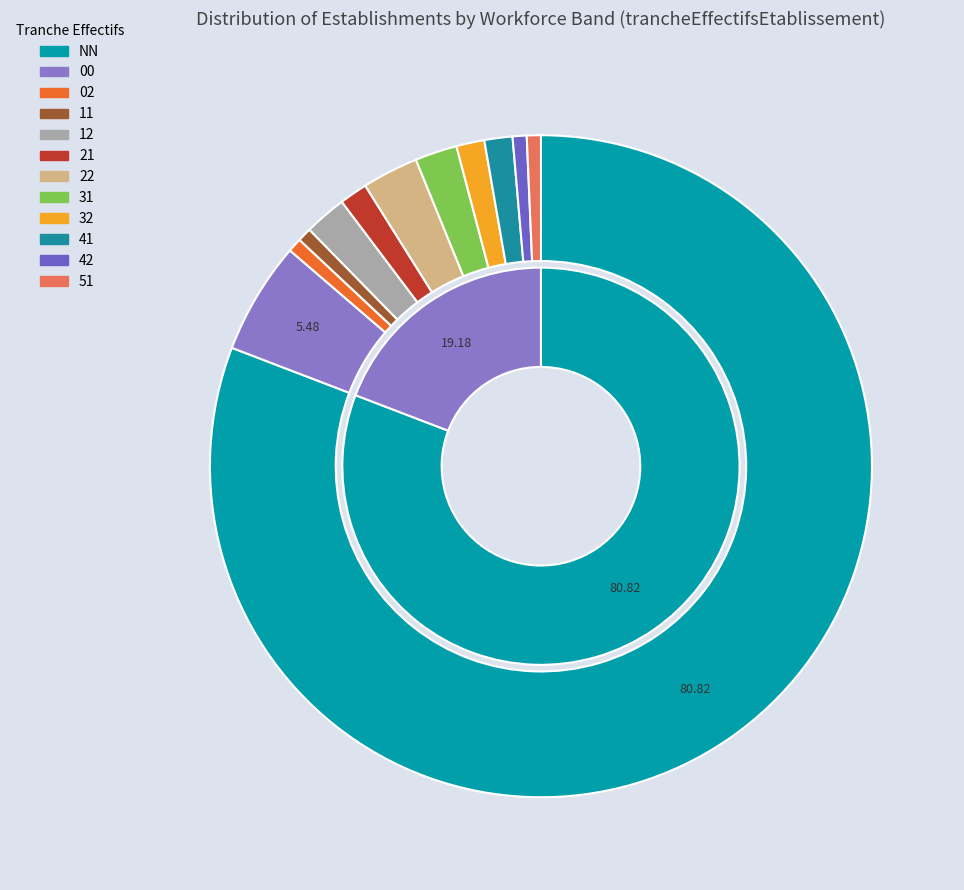

Count the number of slices in the pie.

12